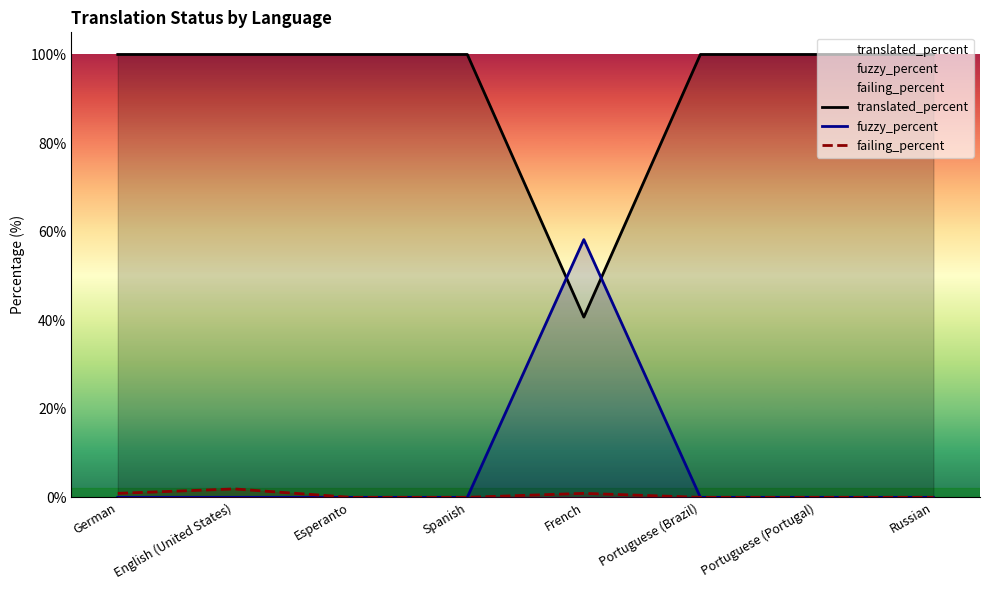

At which category does failing_percent reach its first local peak?

English (United States)